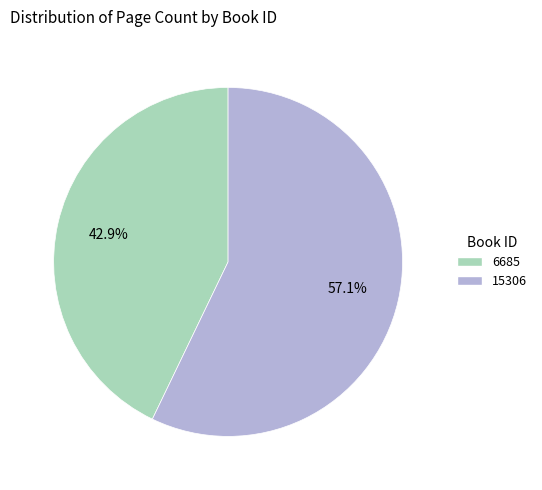

How many segments does this pie chart have?

2